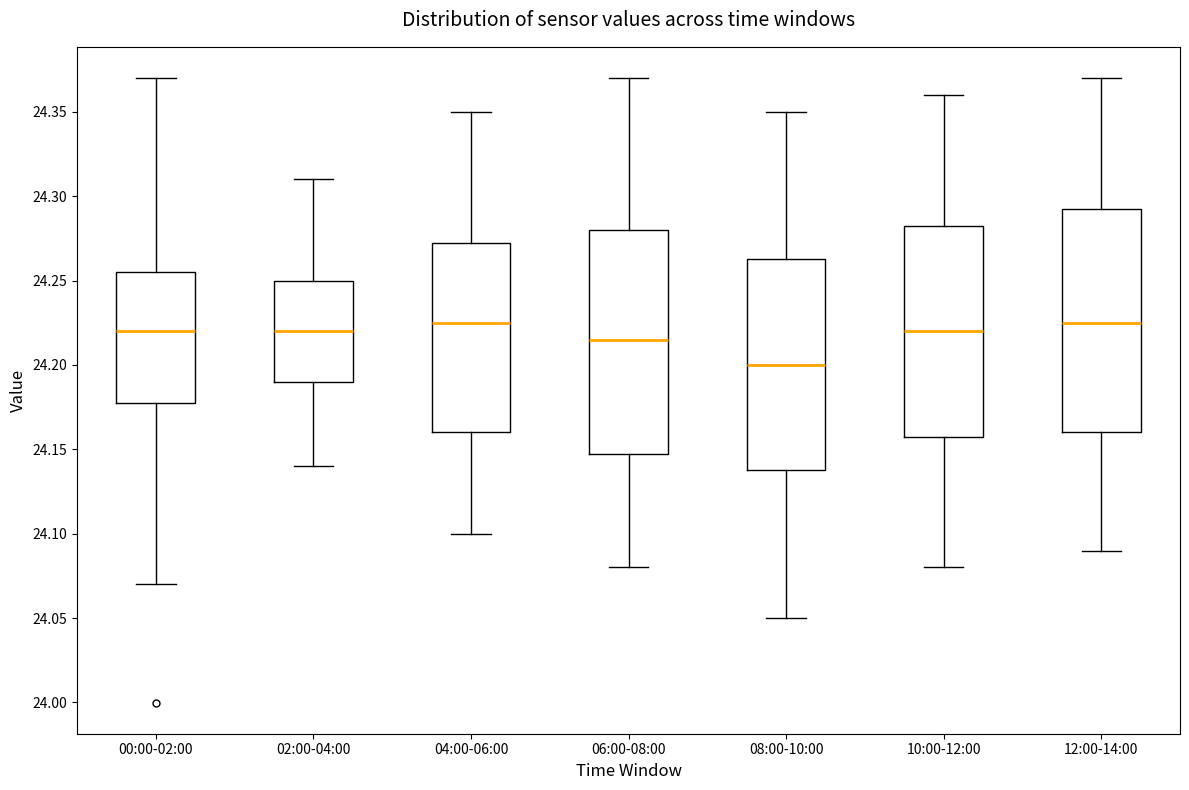

Where is the lower edge of the box for 12:00-14:00 on the y-axis? The values are not printed on the chart, so give them approximately, as read against the axis.

24.160